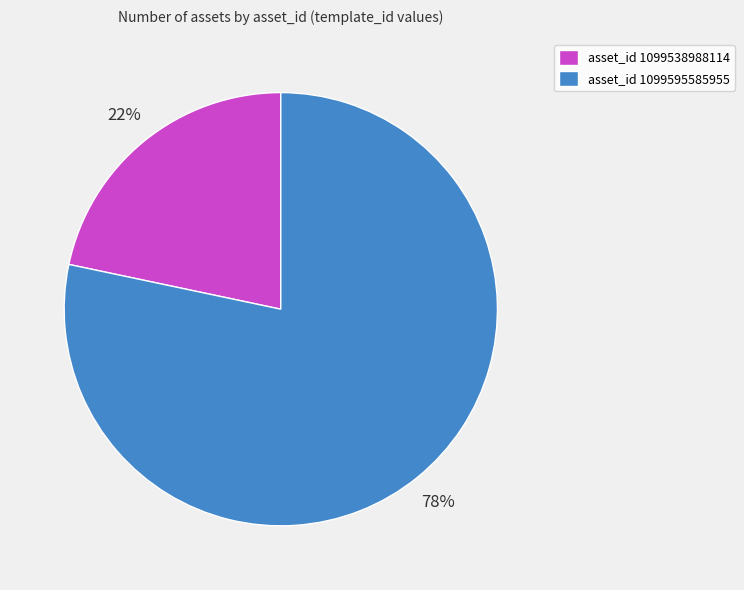

To the nearest percent, what portion does asset_id 1099538988114 represent?

22%